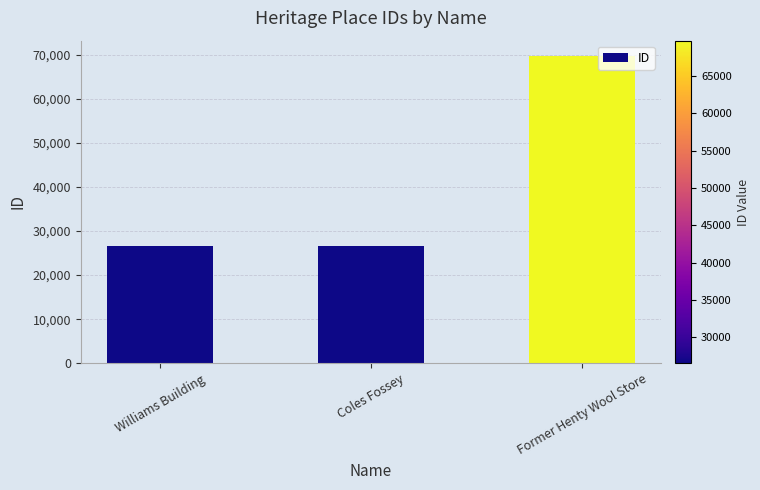

What is the change in value from Coles Fossey to Former Henty Wool Store?

+43156